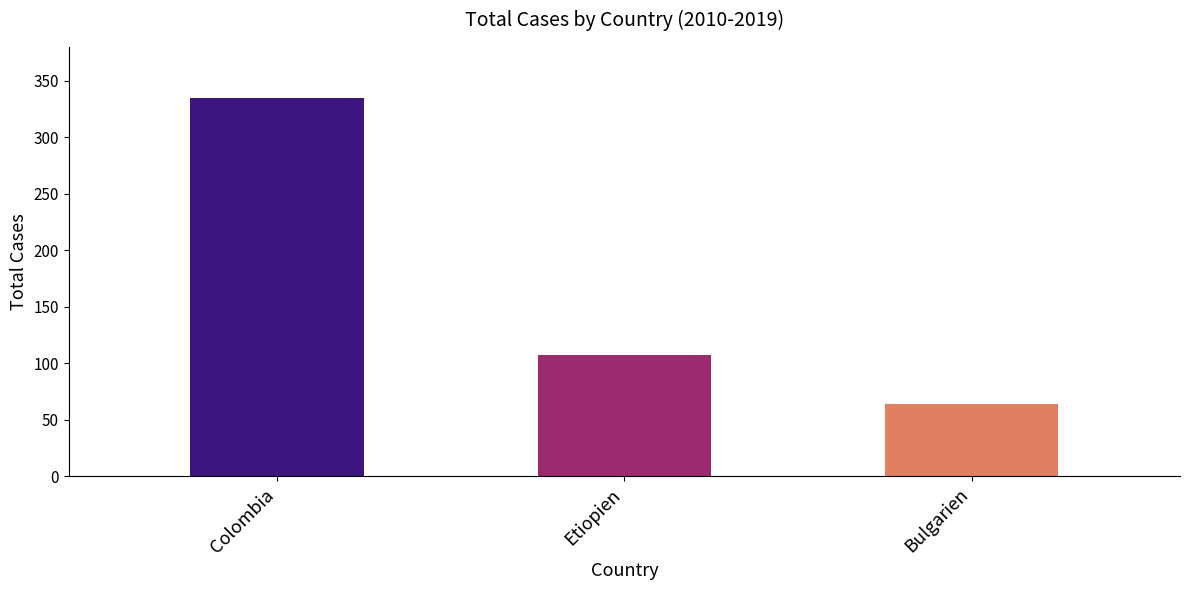

Are the bars horizontal?

No